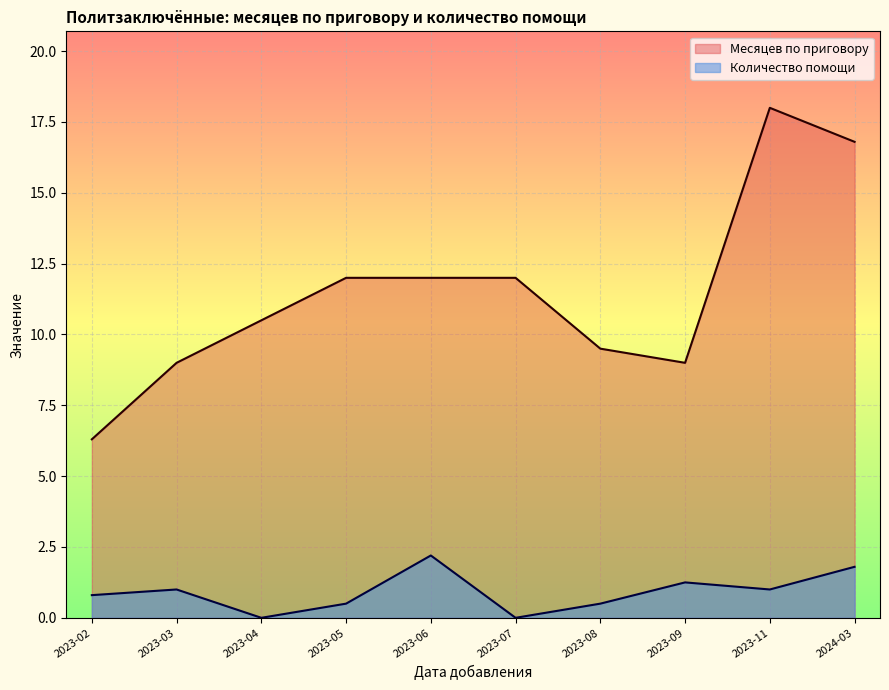

What position from the right is 2023-04?

8